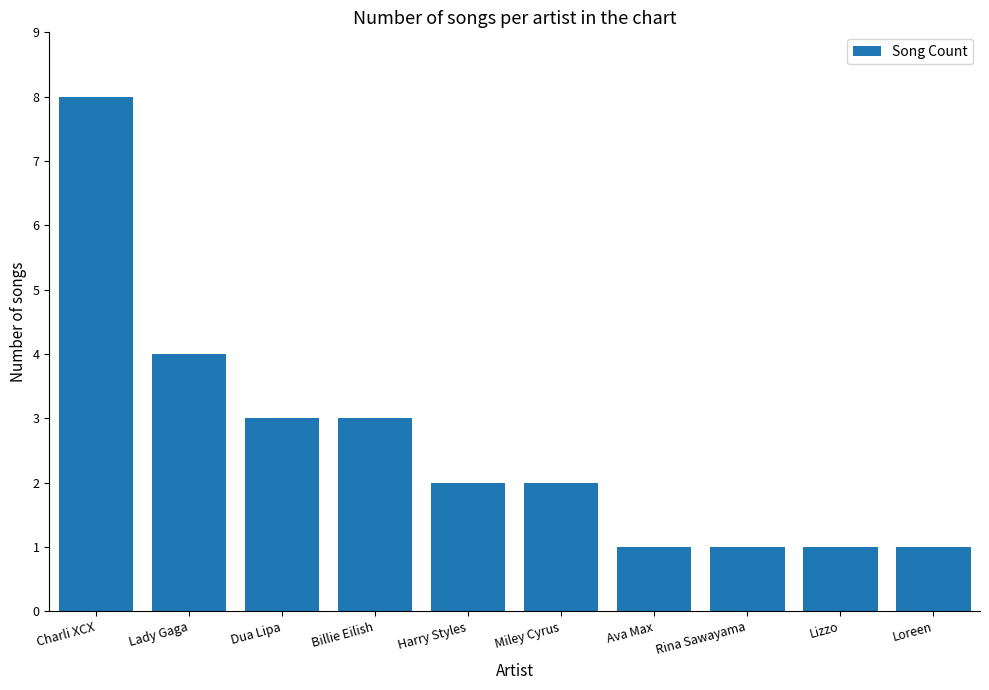

Does the chart contain any negative values?

No